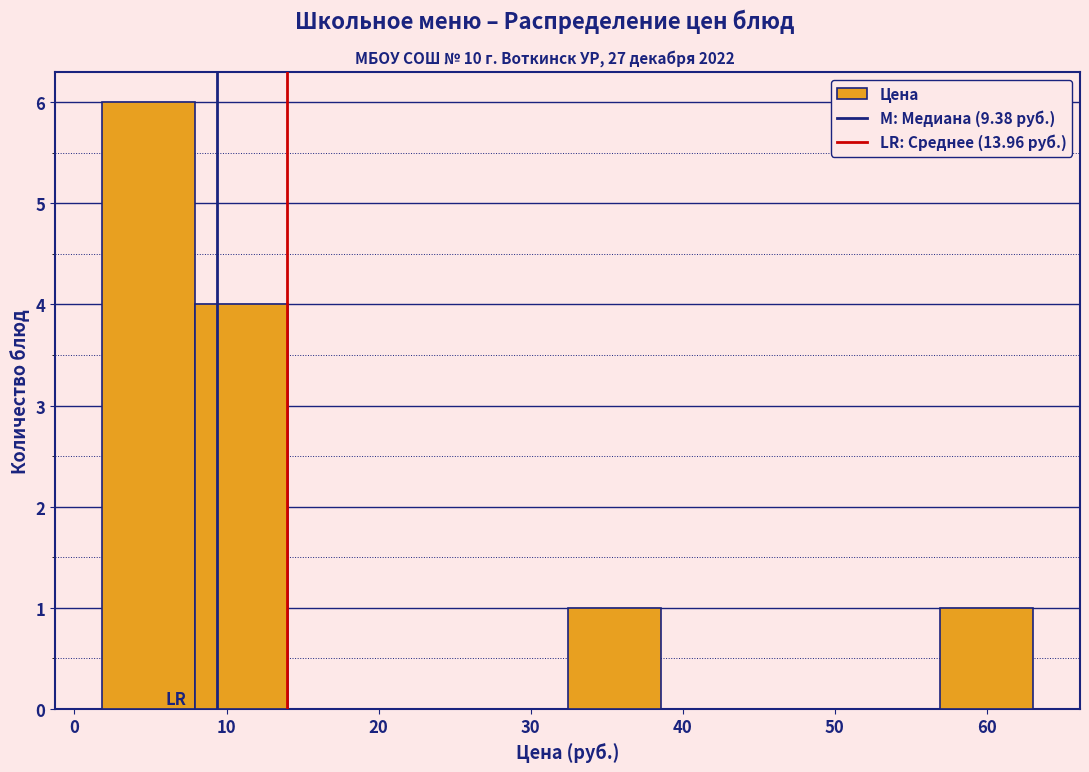

Reading left to right, transcribe this chart: for each bar, give the range it covers on the x-axis and its height. Neither the bar edges nor the heights are printed on the chart, so give them approximately, as read against the axes.

2 to 8: 6
8 to 14: 4
14 to 20: 0
20 to 26: 0
26 to 32: 0
32 to 39: 1
39 to 45: 0
45 to 51: 0
51 to 57: 0
57 to 63: 1